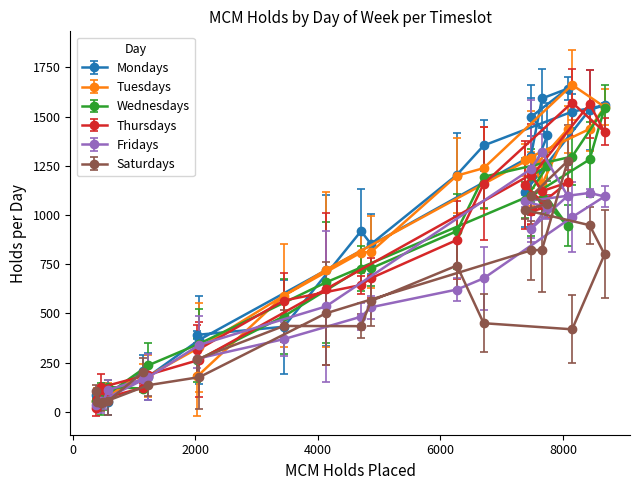

What is the highest value of the Mondays series?

1642